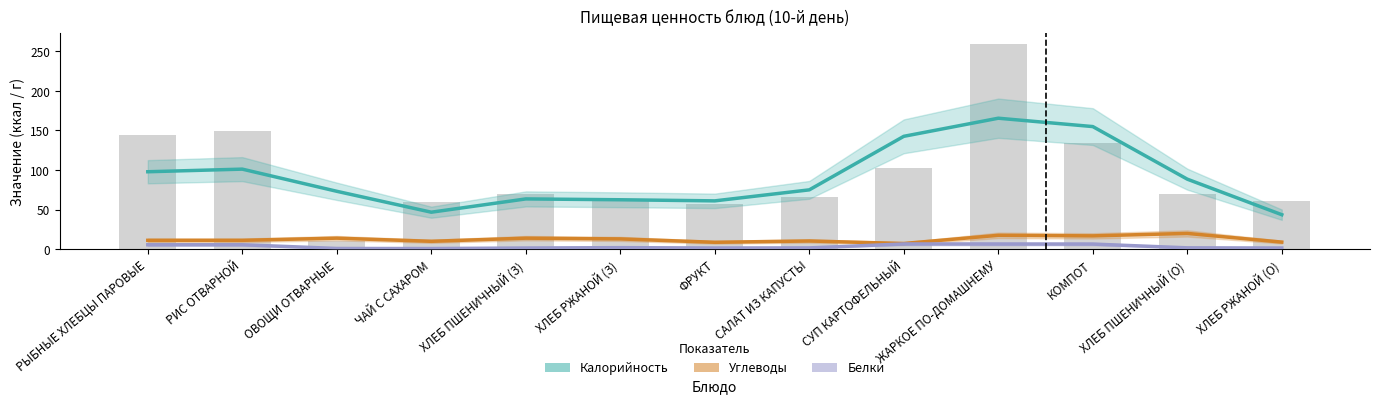

Are the bars horizontal?

No